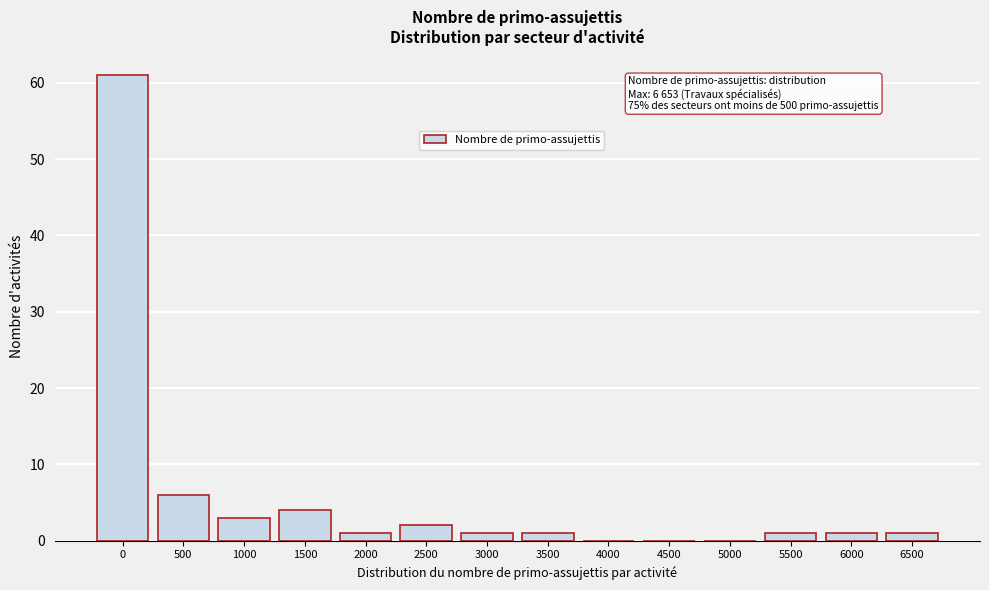

Reading left to right, what are all the values shown in this chart?

0=61	500=6	1000=3	1500=4	2000=1	2500=2	3000=1	3500=1	4000=0	4500=0	5000=0	5500=1	6000=1	6500=1